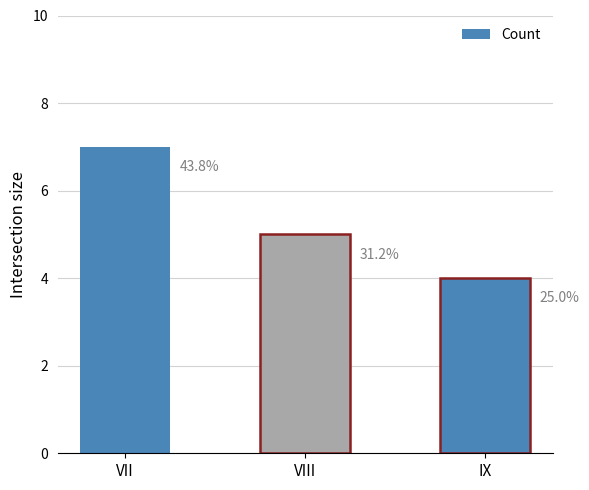

How many bars are there in total?

3